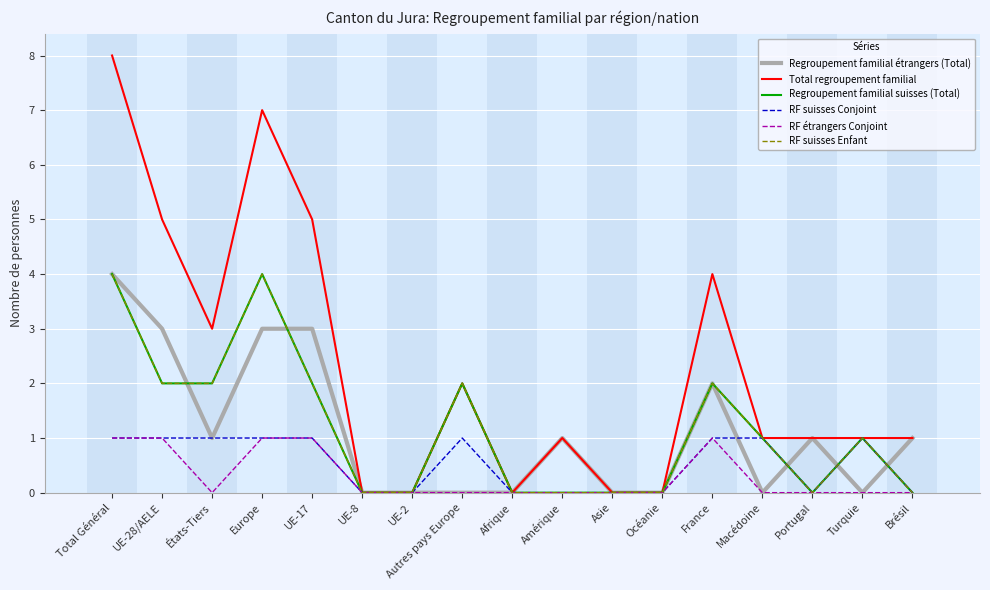

Is this an area chart (filled region under the line)?

No